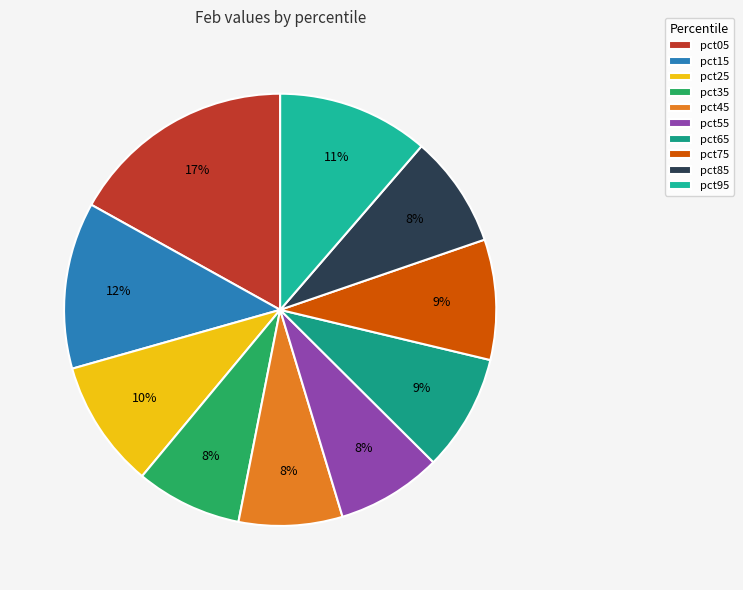

Count the number of slices in the pie.

10